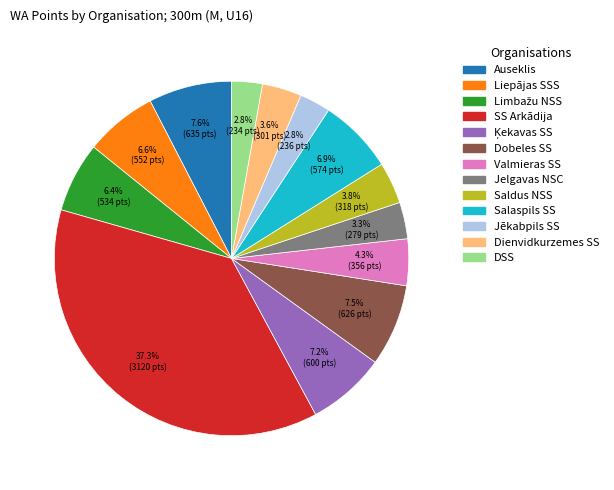

Does any single category account for the majority?

No